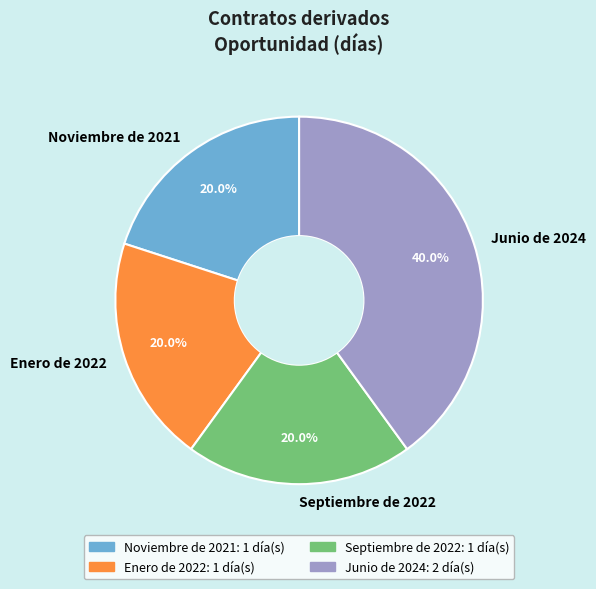

Combined, what portion of the pie is Junio de 2024 and Enero de 2022?

60.0%